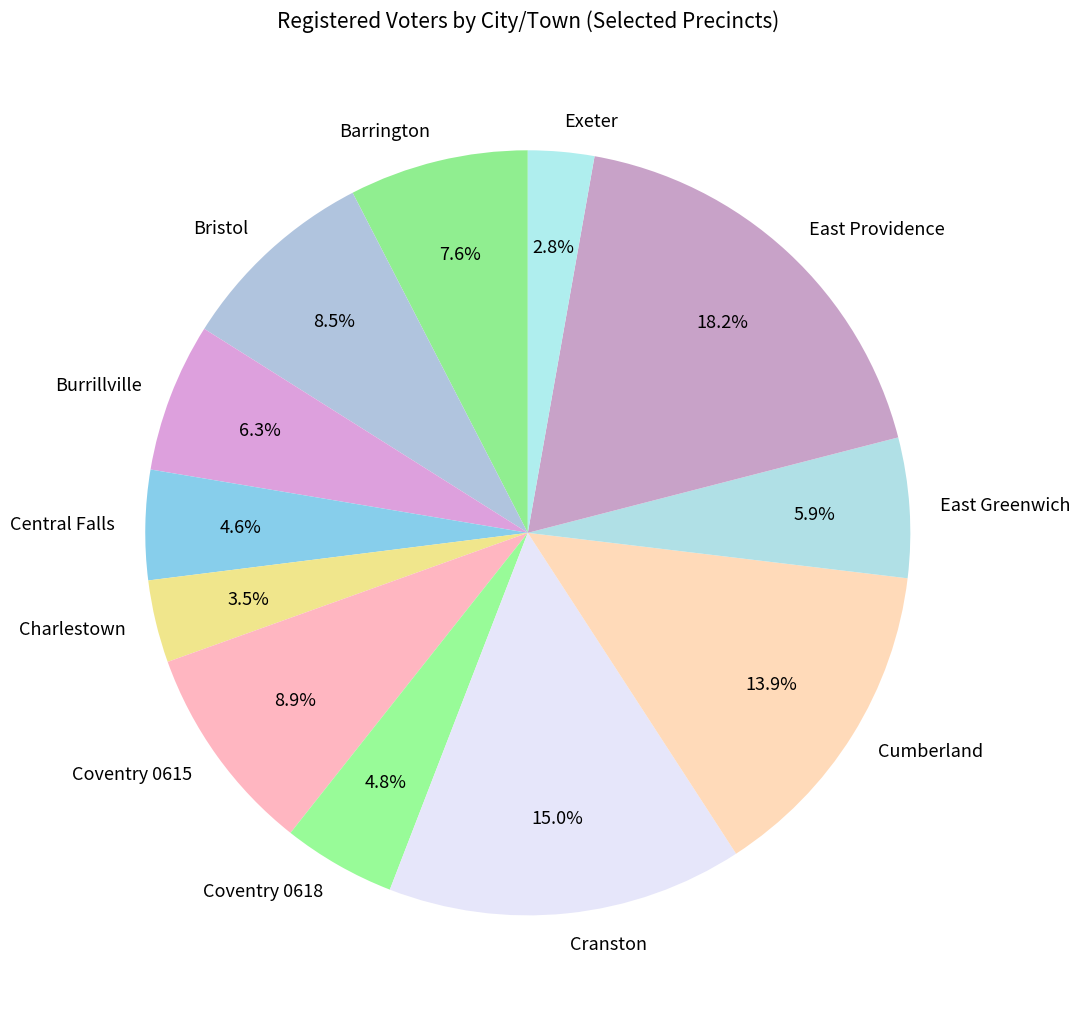

True or false: Burrillville accounts for 6% of the total.

True